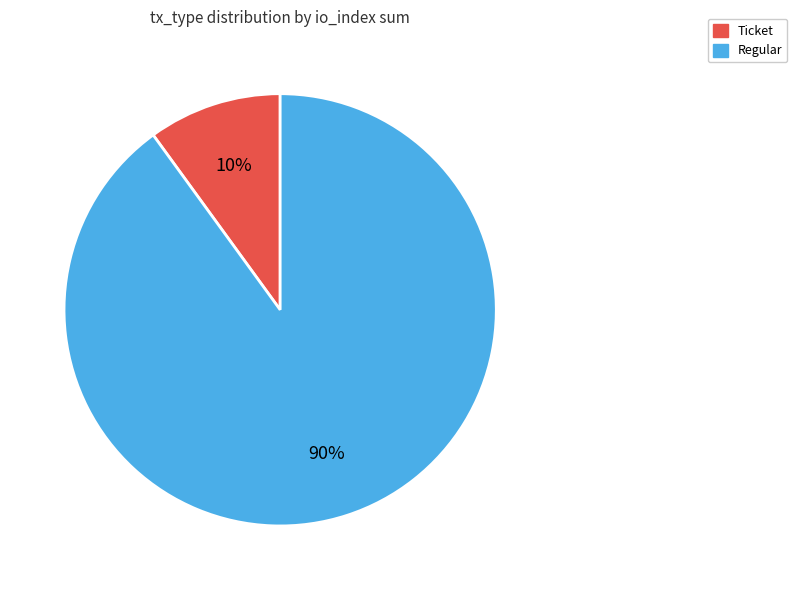

True or false: Ticket accounts for 5% of the total.

False